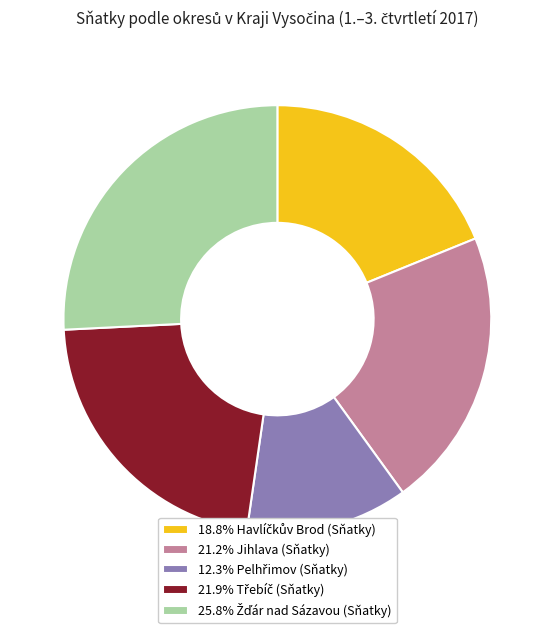

Is there a majority slice in this chart?

No